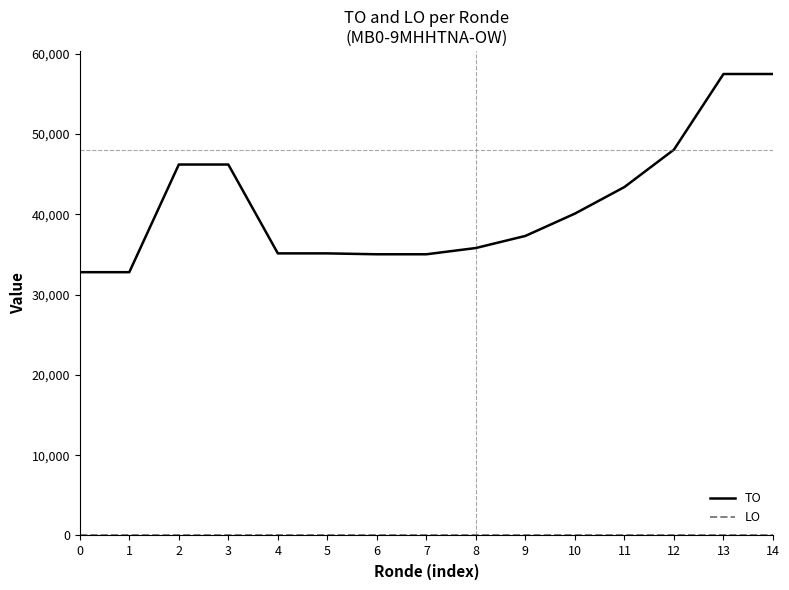

Which series has the largest range (max minus min)?

TO